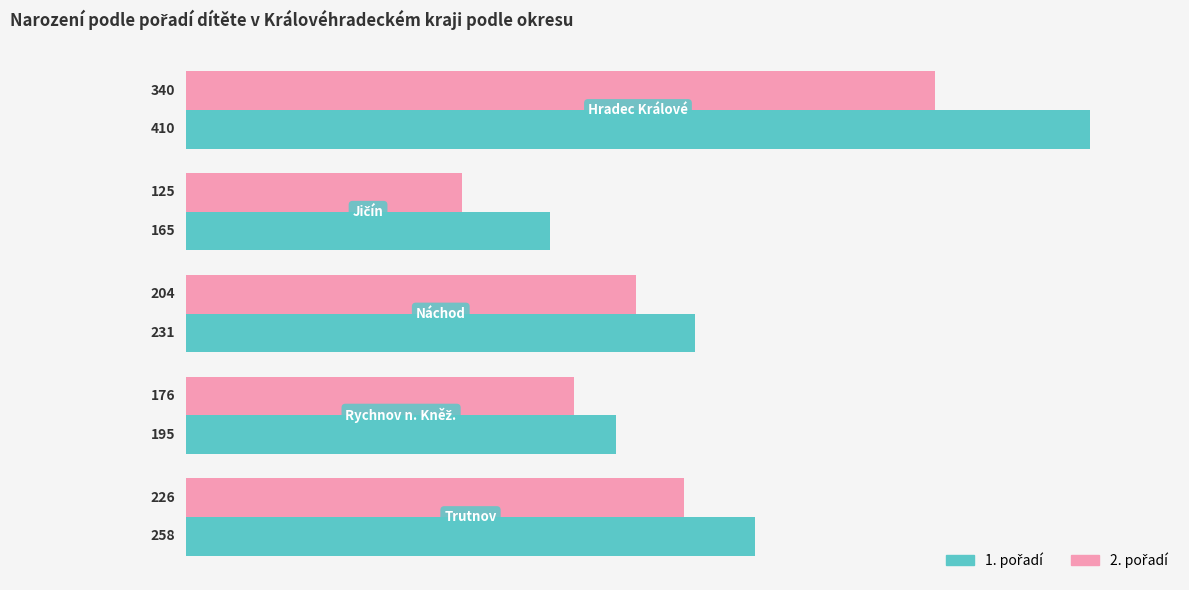

At how many categories does at least one series exceed 146?

5